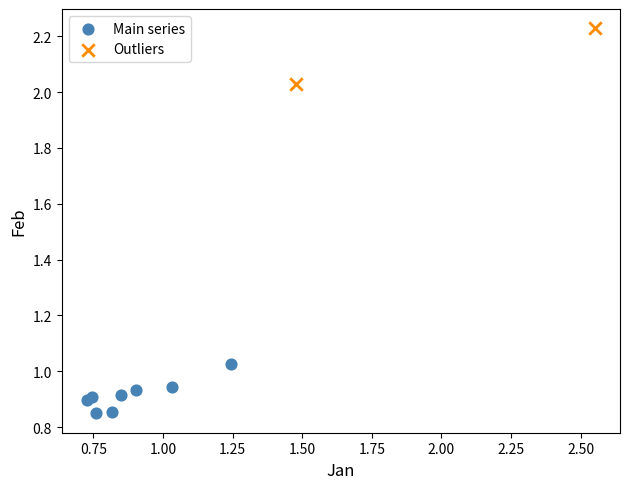

Which series contains the highest Y value?

Outliers